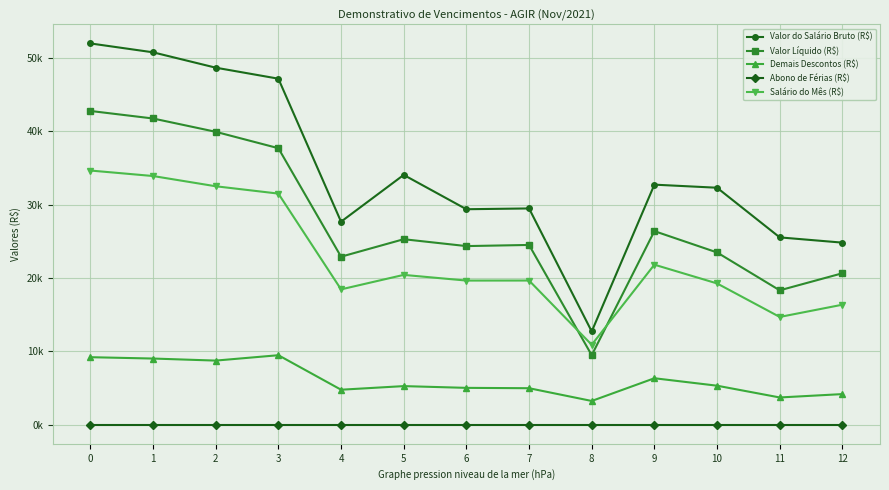

Is this an area chart (filled region under the line)?

No